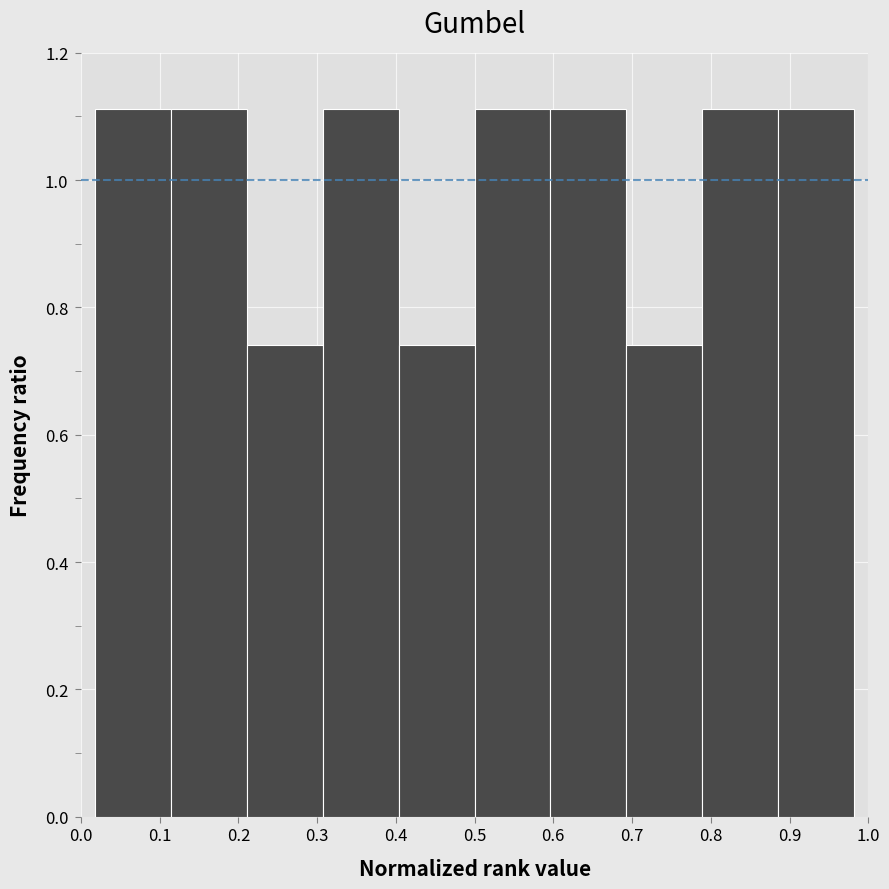

What is the height of the bar covering 0.11 to 0.21 on the x-axis? Neither the bar edges nor the heights are printed on the chart, so give them approximately, as read against the axes.

1.12